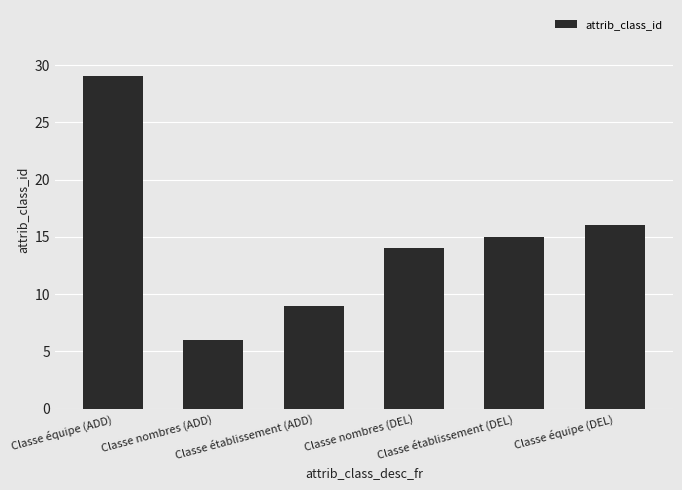

Does the chart contain stacked bars?

No